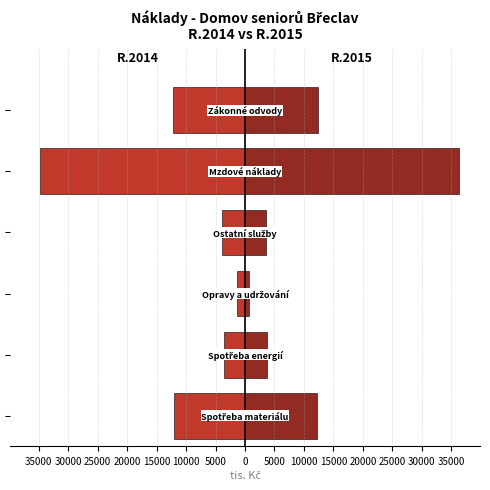

The value of R.2015 (Náklady) at 20000 is 36227. True or false?

True